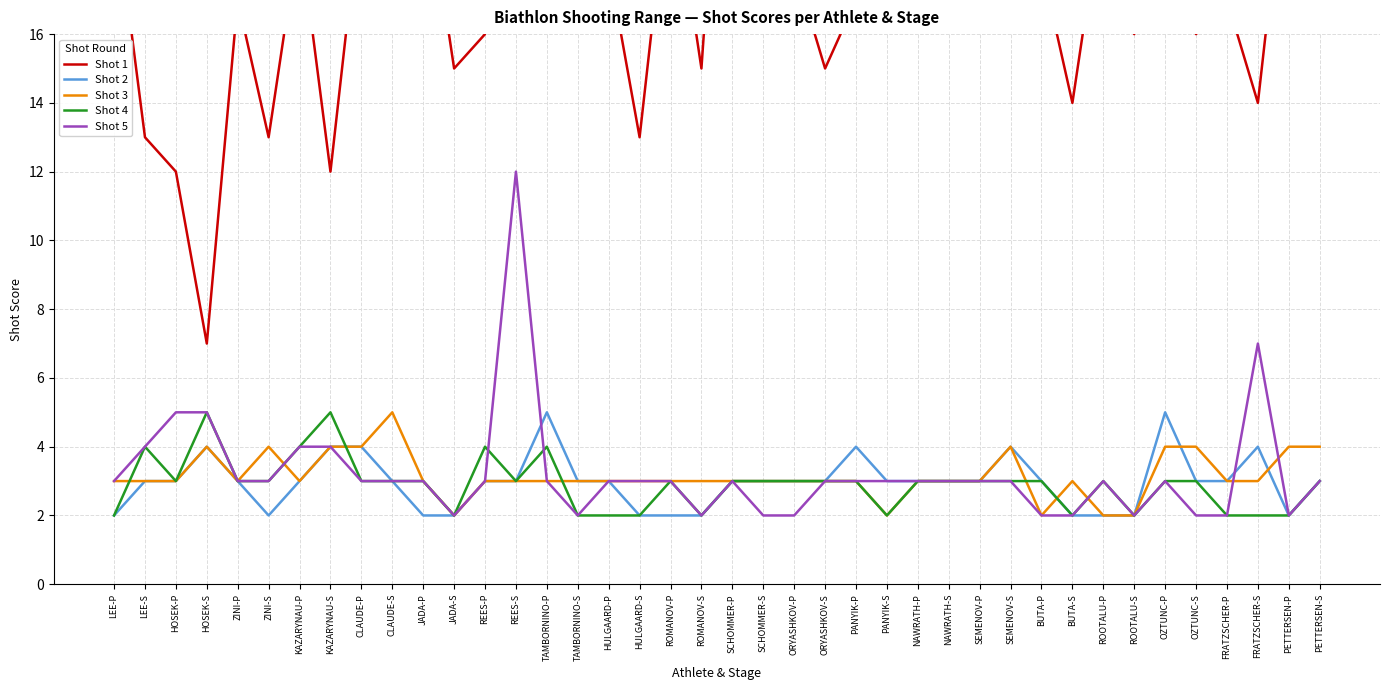

How many values in the Shot 3 series exceed 3?

10